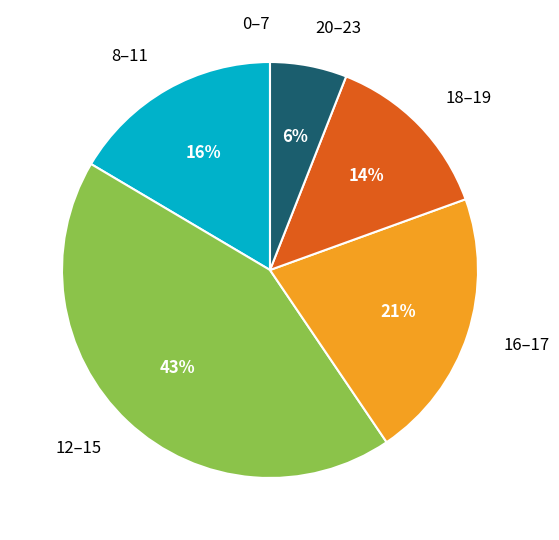

To the nearest percent, what is the difference between the largest and smallest slice percentages?

43%